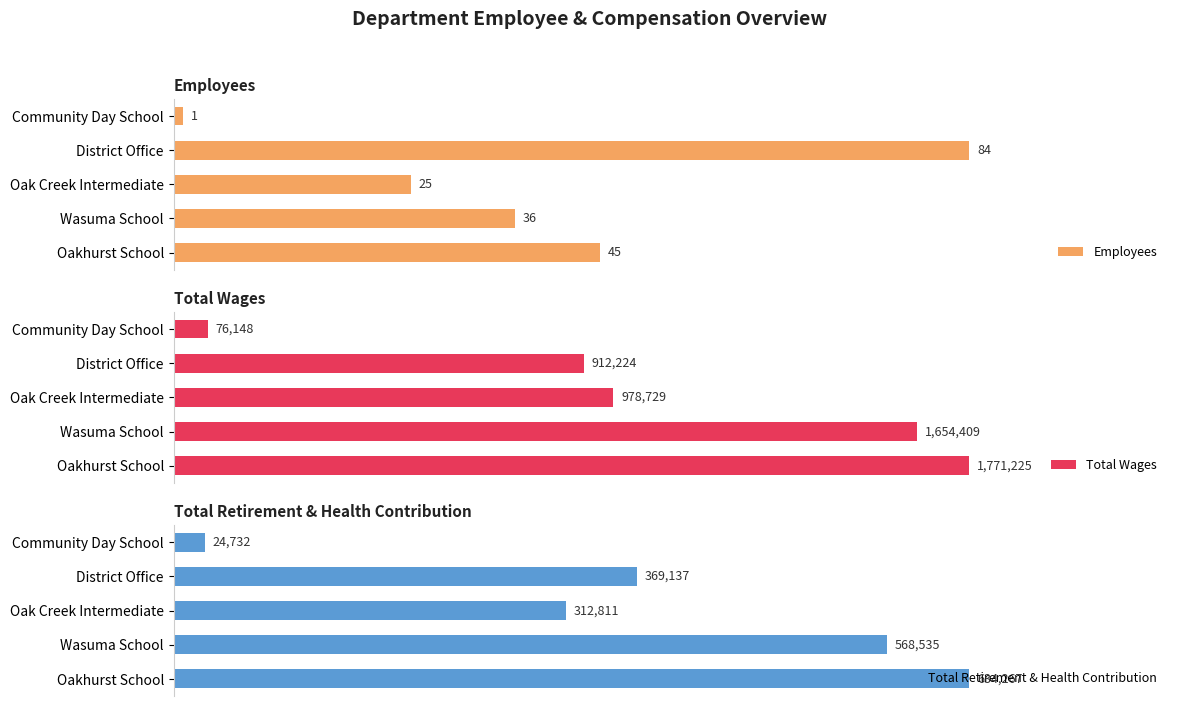

How many values in the Total Wages series exceed 978729?

2